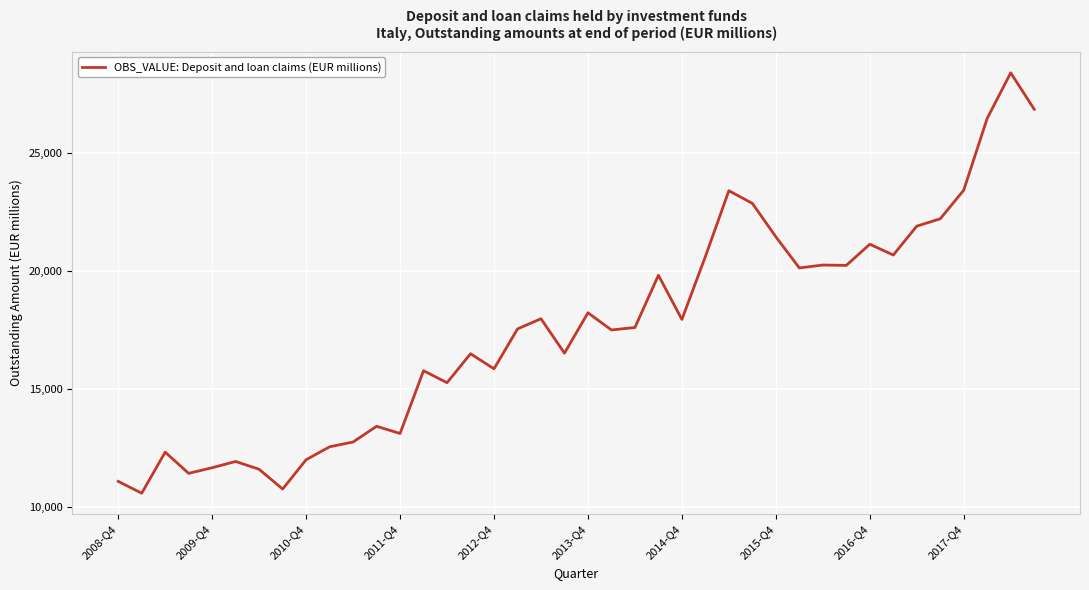

What is the greatest value displayed?

28382